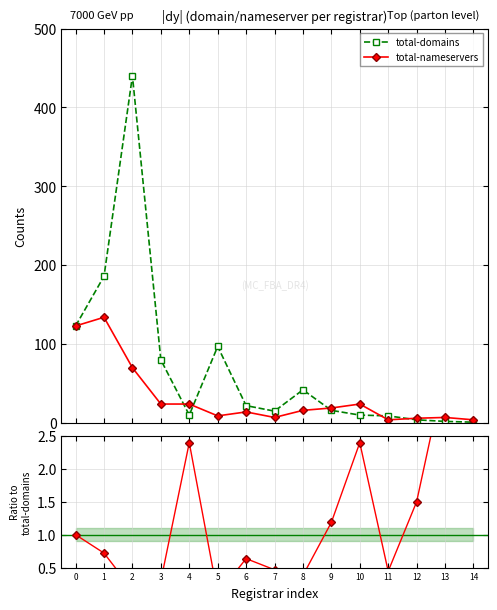

Which series has the largest total across all categories?

total-domains